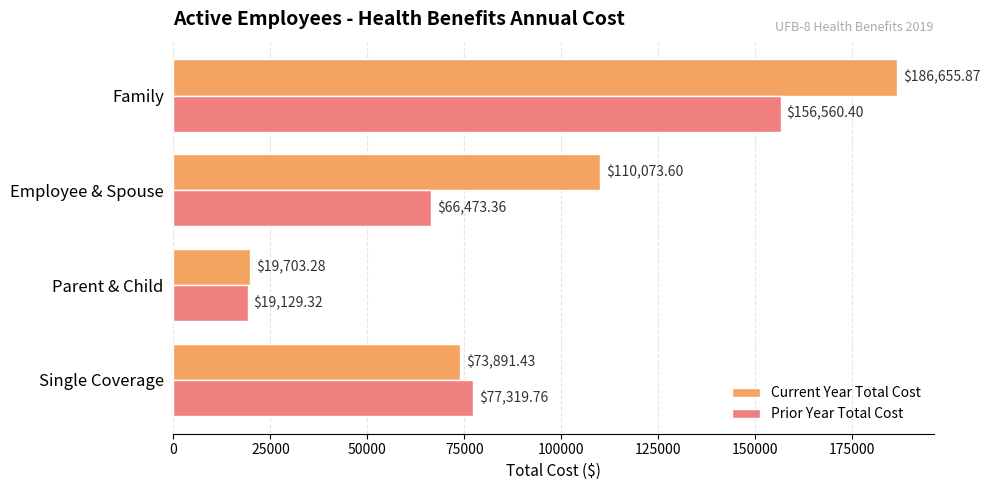

Which series changed the most between Single Coverage and Employee & Spouse?

Current Year Total Cost